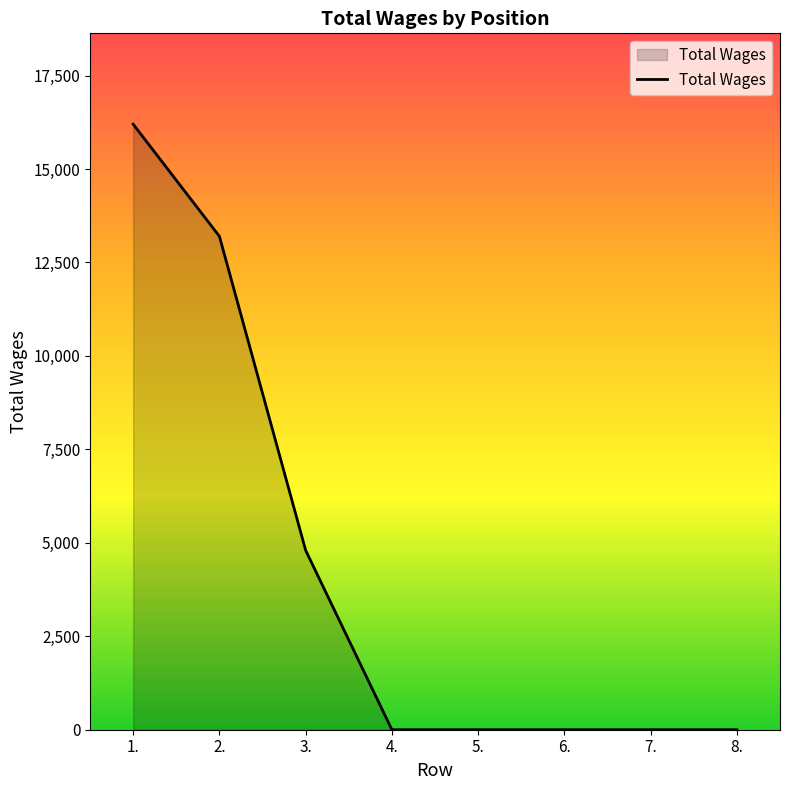

The chart shows a value of 9510 at 4.. True or false?

False